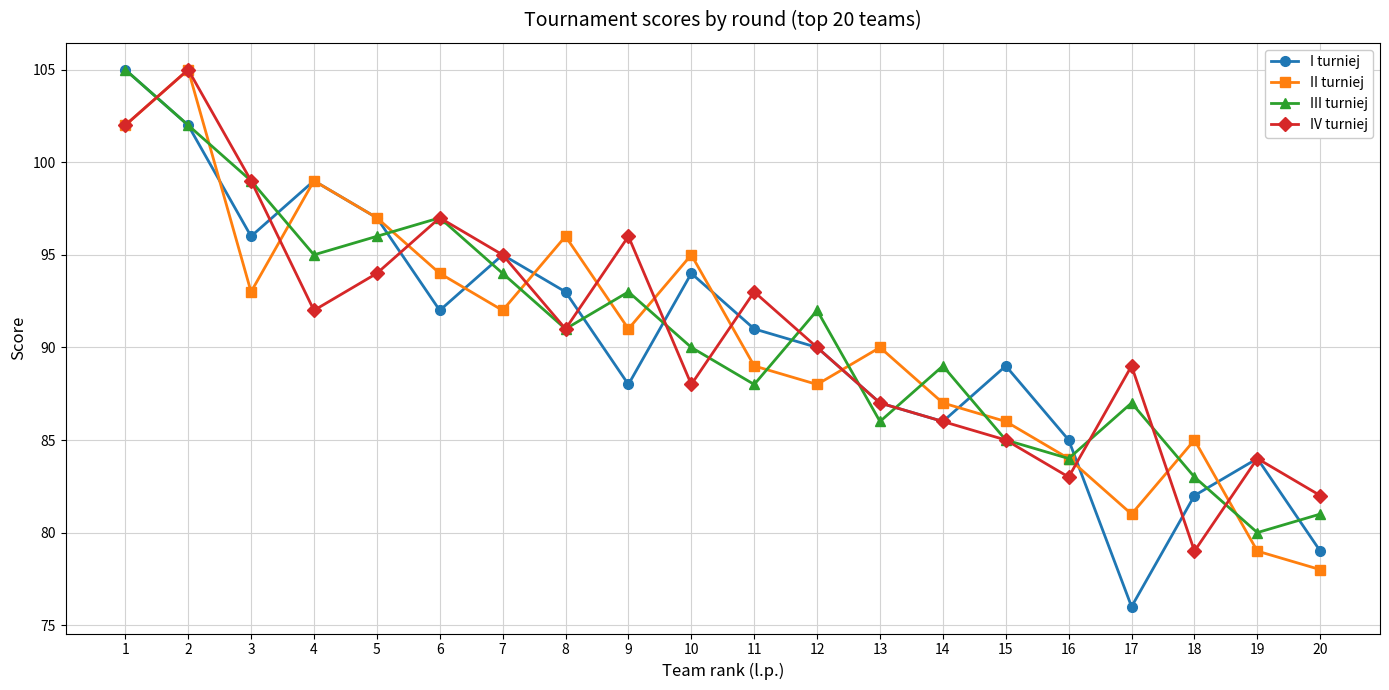

List the labels in order of II turniej value, smallest first.

20, 19, 17, 16, 18, 15, 14, 12, 11, 13, 9, 7, 3, 6, 10, 8, 5, 4, 1, 2